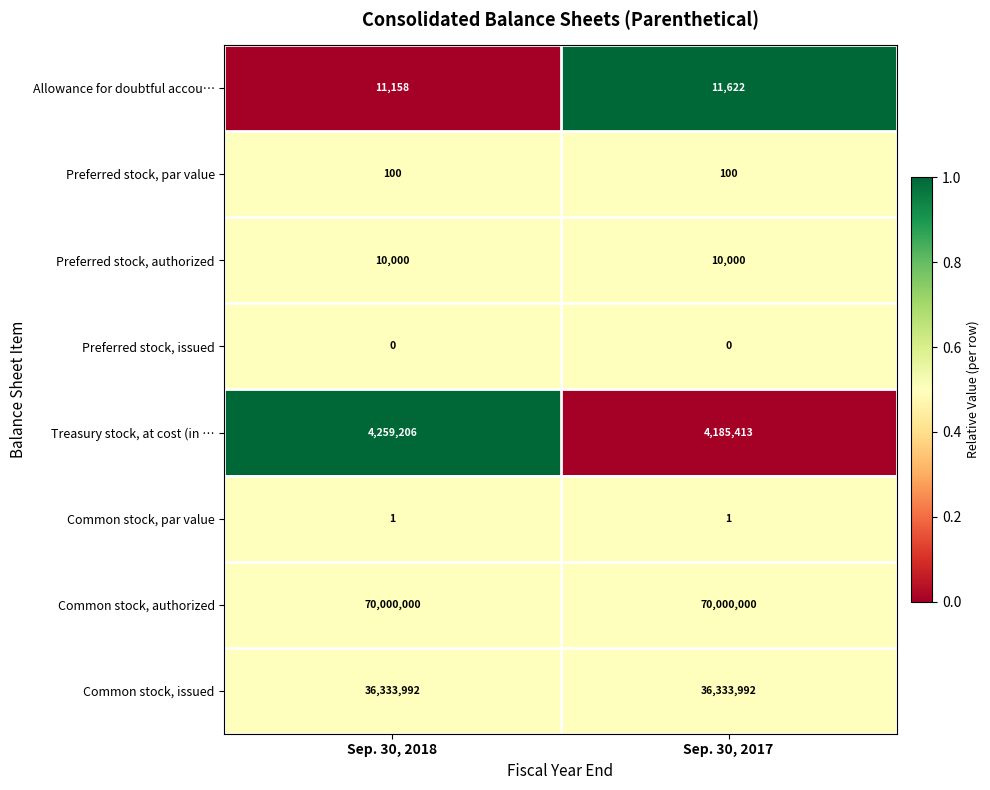

At which category is the sum across all series the highest?

Sep. 30, 2018